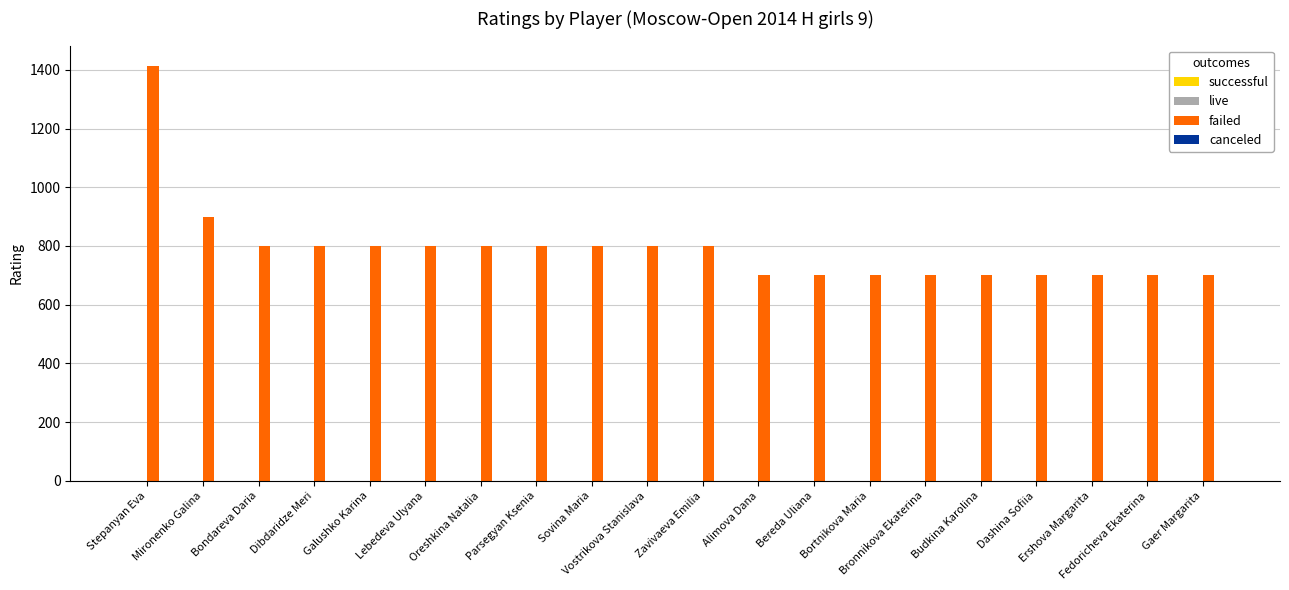

What is the minimum value shown in the chart?

700